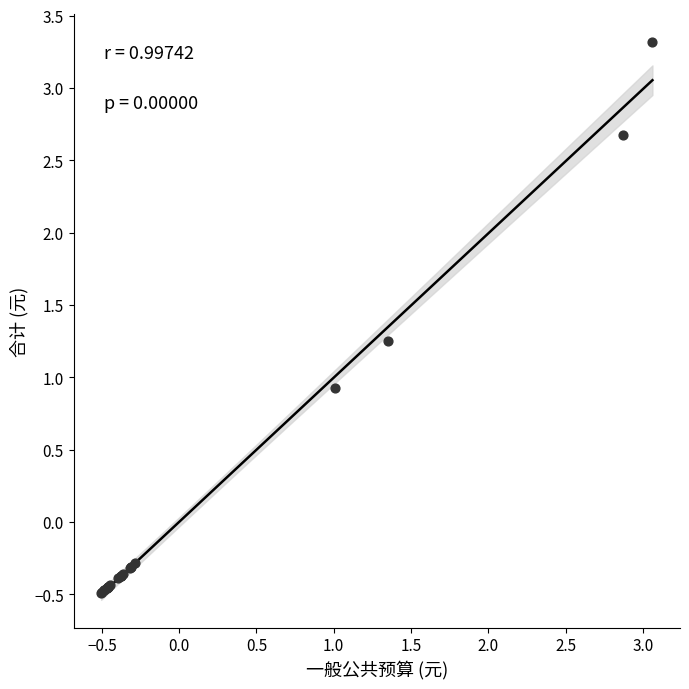

What Y value in the scatter plot is closest to 1?

0.9